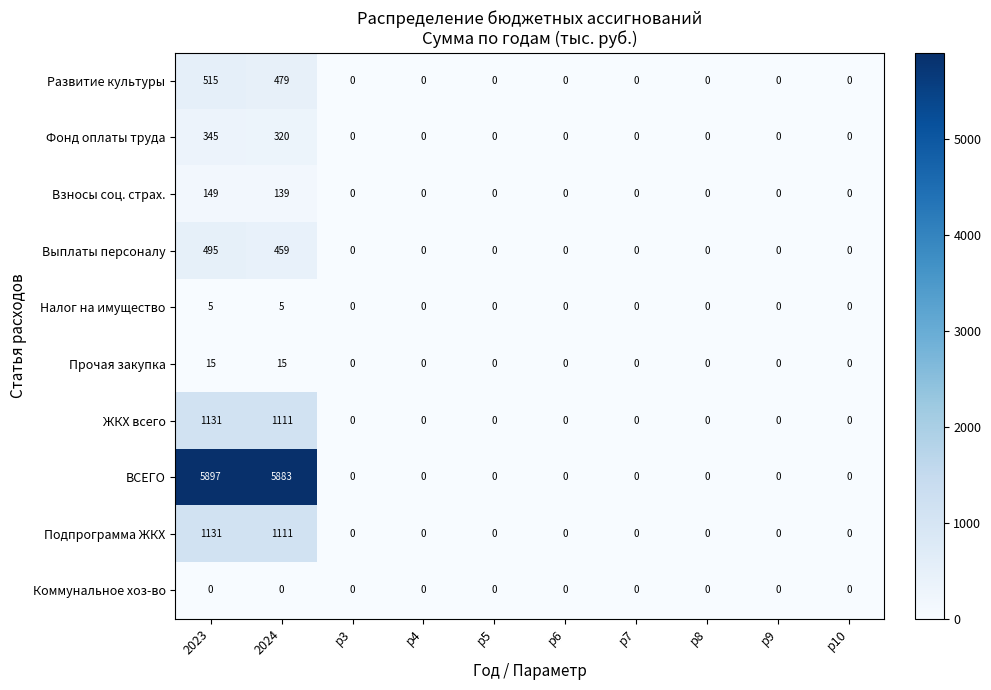

What is the difference between the maximum and minimum values in the Развитие культуры series?

515